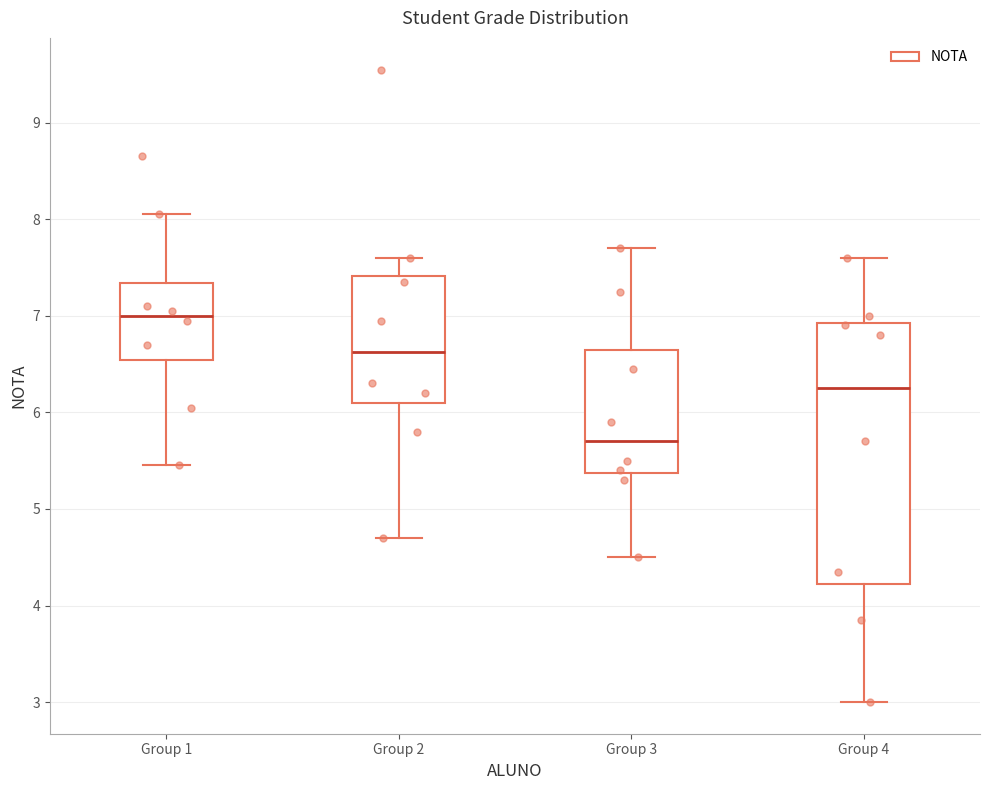

Comparing the boxes themselves (not the whiskers), which one is the tallest?

Group 4